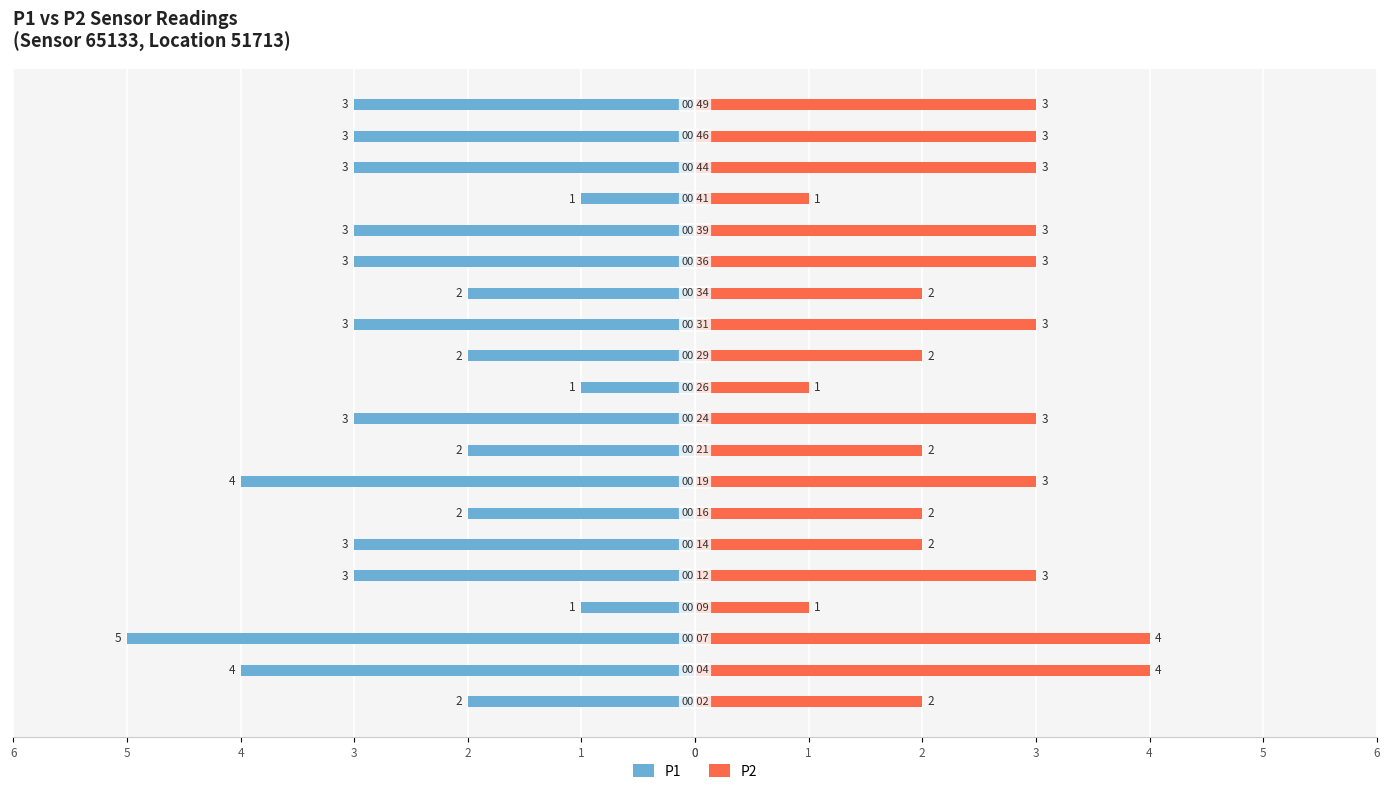

The P1 series shows -1 at 1. True or false?

False